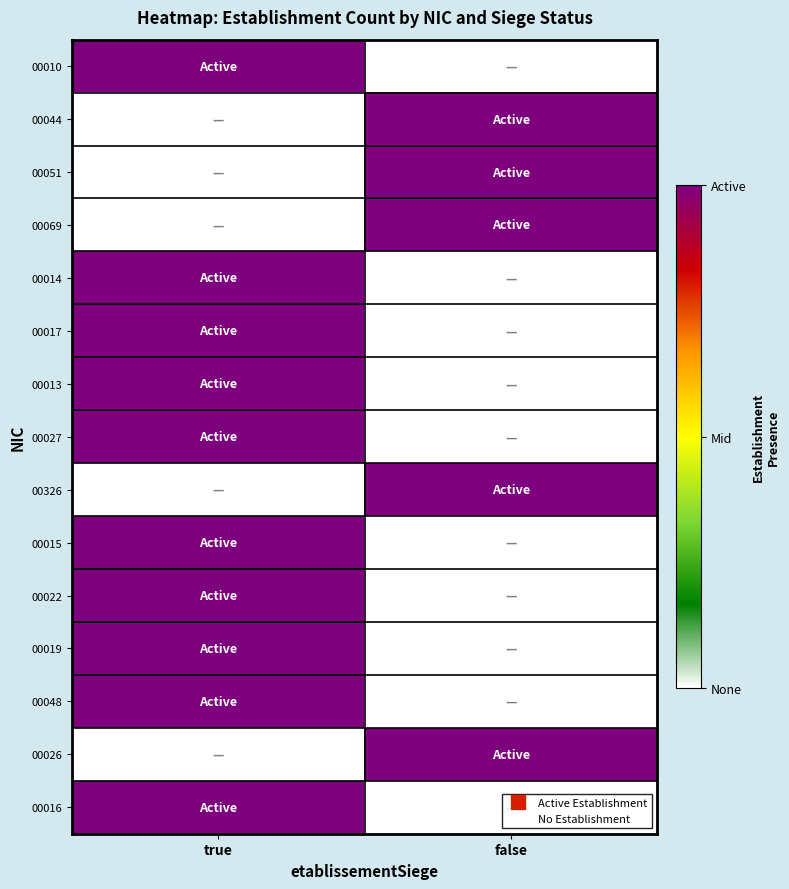

Rank the series by their maximum value, from highest to lowest.

00010, 00044, 00051, 00069, 00014, 00017, 00013, 00027, 00326, 00015, 00022, 00019, 00048, 00026, 00016